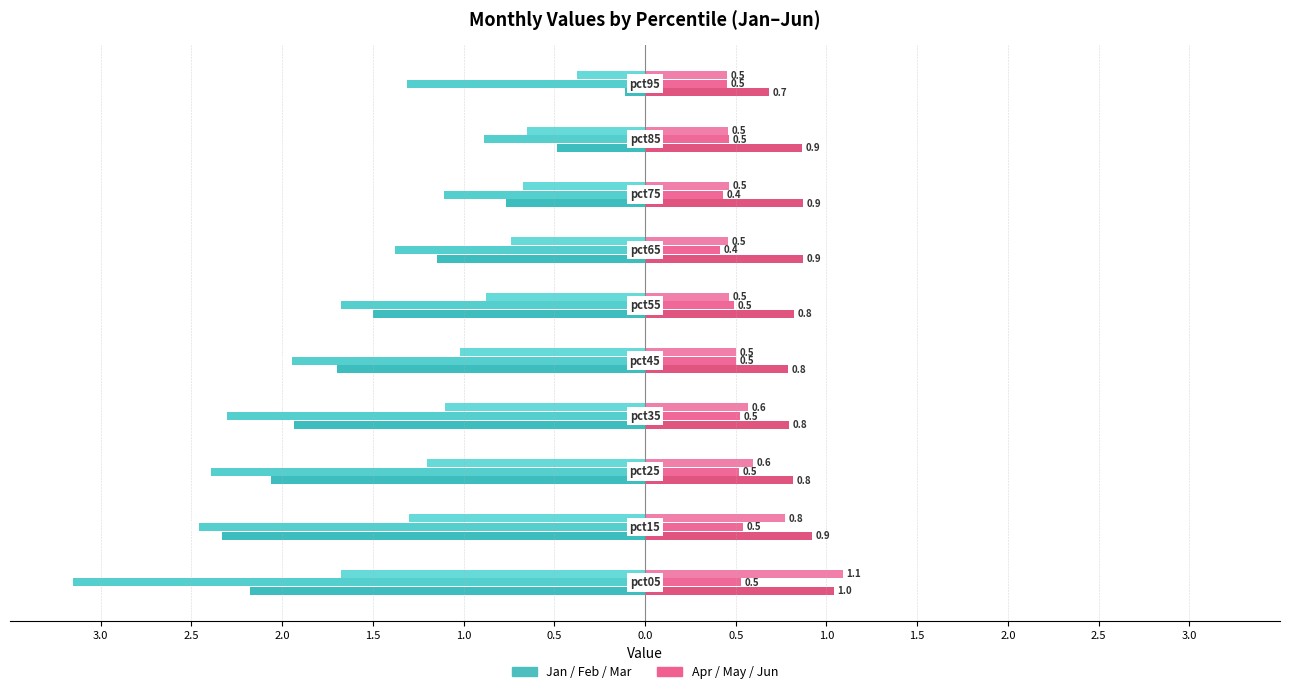

What is the sum of the Jan values at 2.5 and 3.0?

-4.5